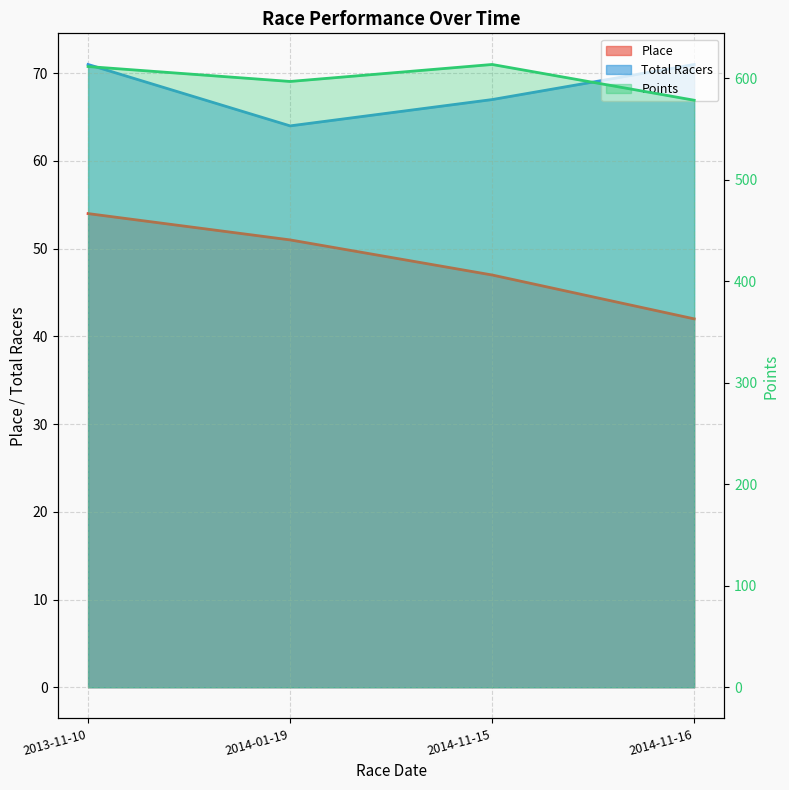

What is the average value of the Place series?

48.5